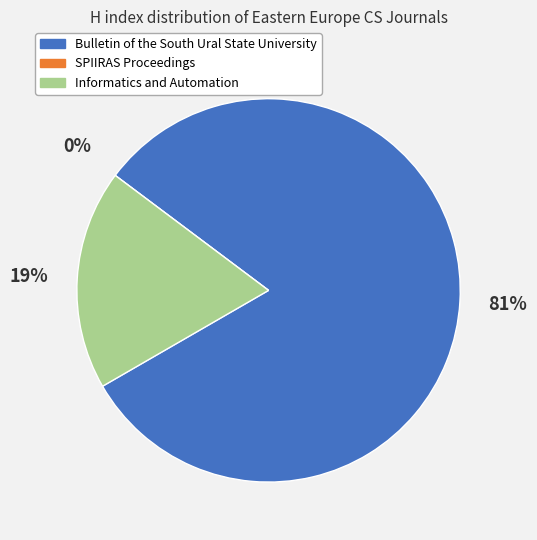

To the nearest percent, what is the difference between the Informatics and Automation and SPIIRAS Proceedings slice percentages?

19%